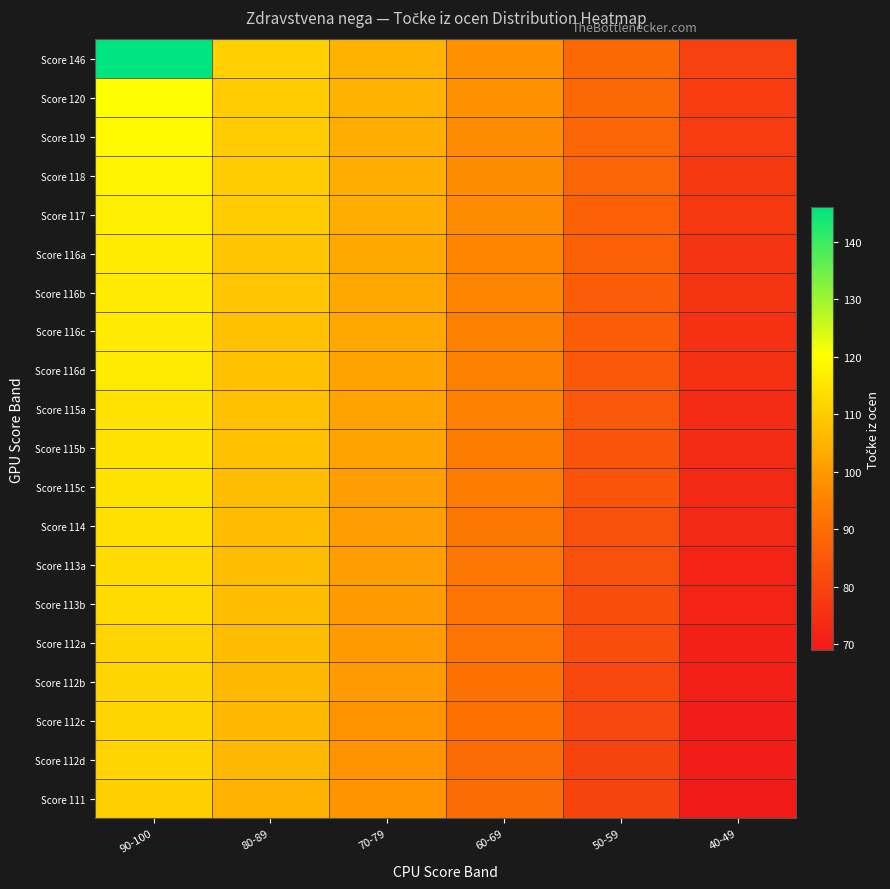

Reading left to right, transcribe all the data shown in this chart.

Score 146: 90-100=146	80-89=111	70-79=105	60-69=98	50-59=89	40-49=79
Score 120: 90-100=120	80-89=110	70-79=105	60-69=98	50-59=89	40-49=78
Score 119: 90-100=119	80-89=110	70-79=104	60-69=97	50-59=88	40-49=78
Score 118: 90-100=118	80-89=110	70-79=104	60-69=97	50-59=88	40-49=77
Score 117: 90-100=117	80-89=110	70-79=104	60-69=97	50-59=87	40-49=77
Score 116a: 90-100=116	80-89=109	70-79=103	60-69=96	50-59=87	40-49=76
Score 116b: 90-100=116	80-89=109	70-79=103	60-69=96	50-59=86	40-49=76
Score 116c: 90-100=116	80-89=108	70-79=103	60-69=95	50-59=86	40-49=75
Score 116d: 90-100=116	80-89=108	70-79=102	60-69=95	50-59=85	40-49=75
Score 115a: 90-100=115	80-89=108	70-79=102	60-69=95	50-59=85	40-49=74
Score 115b: 90-100=115	80-89=108	70-79=102	60-69=94	50-59=84	40-49=74
Score 115c: 90-100=115	80-89=107	70-79=101	60-69=94	50-59=84	40-49=73
Score 114: 90-100=114	80-89=107	70-79=101	60-69=93	50-59=83	40-49=73
Score 113a: 90-100=113	80-89=107	70-79=101	60-69=93	50-59=83	40-49=72
Score 113b: 90-100=113	80-89=107	70-79=100	60-69=92	50-59=82	40-49=72
Score 112a: 90-100=112	80-89=107	70-79=100	60-69=92	50-59=82	40-49=71
Score 112b: 90-100=112	80-89=106	70-79=100	60-69=91	50-59=81	40-49=71
Score 112c: 90-100=112	80-89=106	70-79=99	60-69=91	50-59=81	40-49=70
Score 112d: 90-100=112	80-89=106	70-79=99	60-69=90	50-59=80	40-49=70
Score 111: 90-100=111	80-89=105	70-79=99	60-69=90	50-59=80	40-49=69